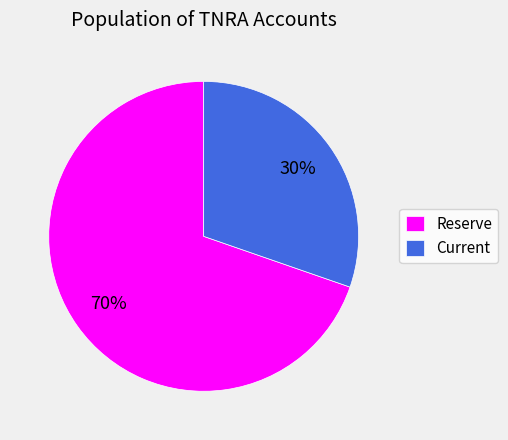

What is the smallest slice in the pie chart?

Current